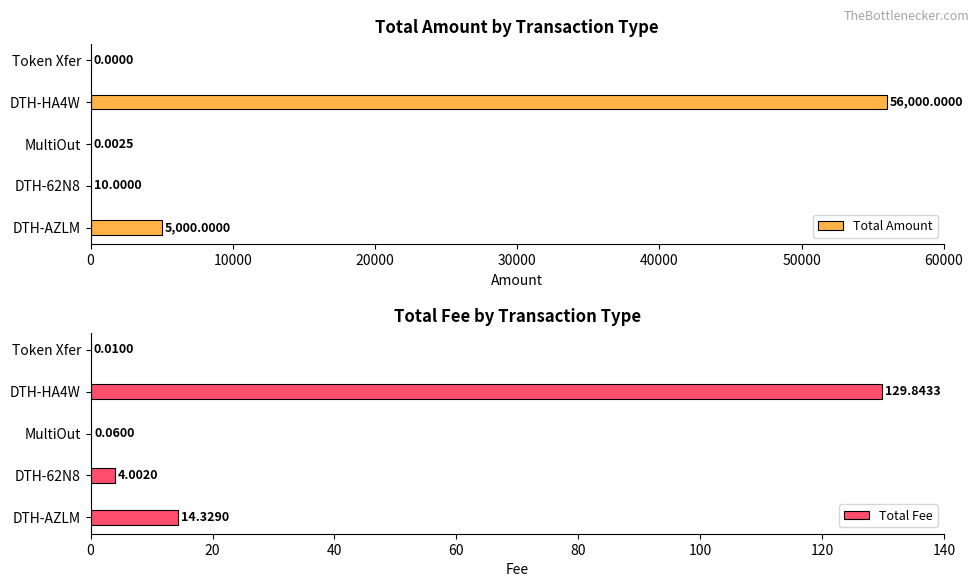

Which series has the largest total across all categories?

Total Amount